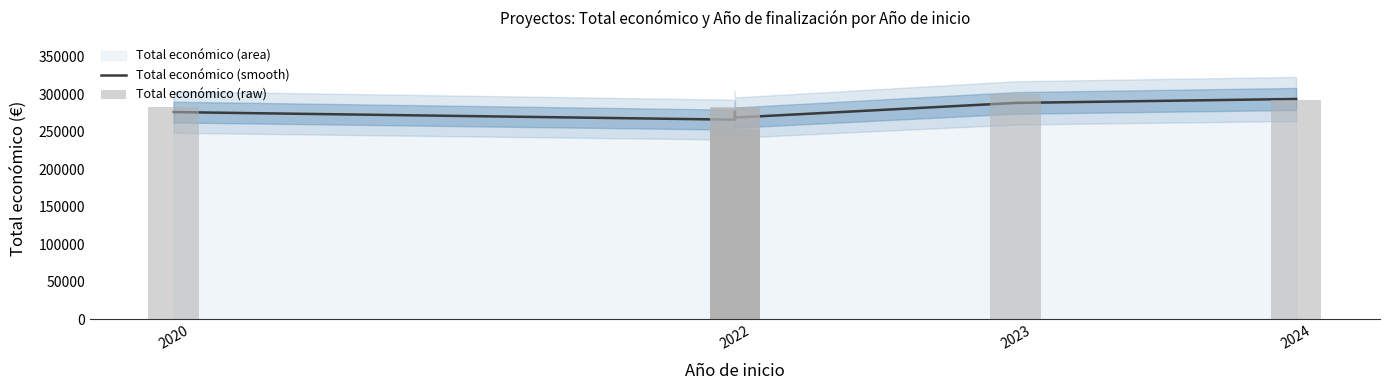

What is the spread (max minus min) of values at 2024?

5744.4